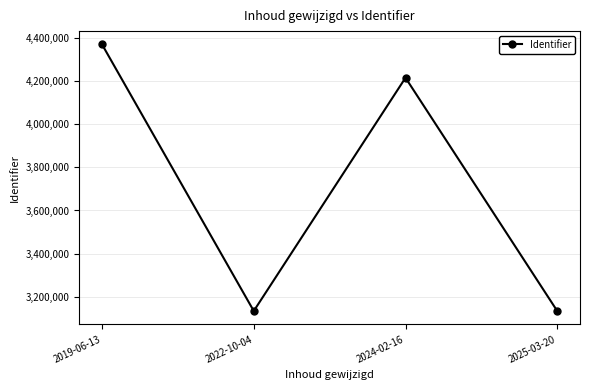

At which label does the data first exceed 4215082?

2019-06-13